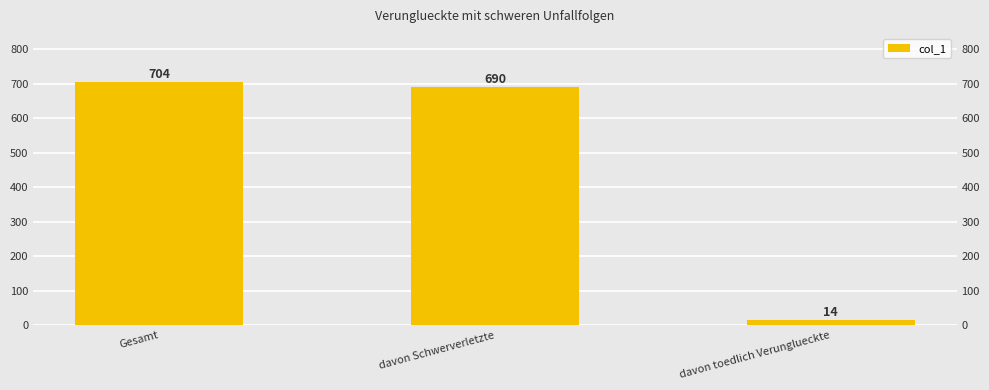

What is the minimum value shown in the chart?

14